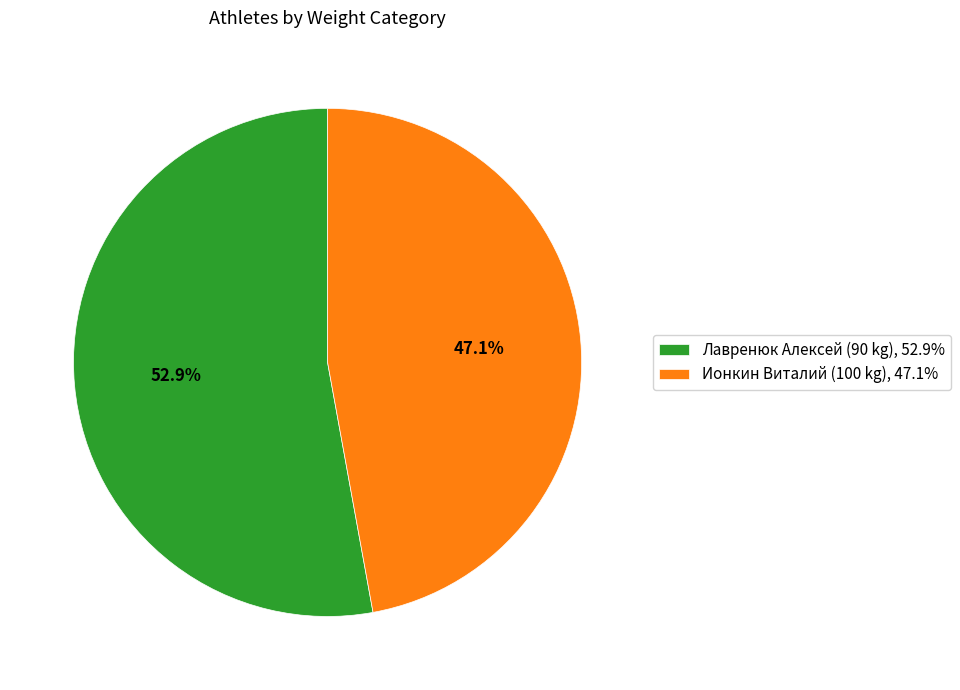

Which category has the smallest portion of the pie?

Ионкин Виталий (100 kg), 47.1%